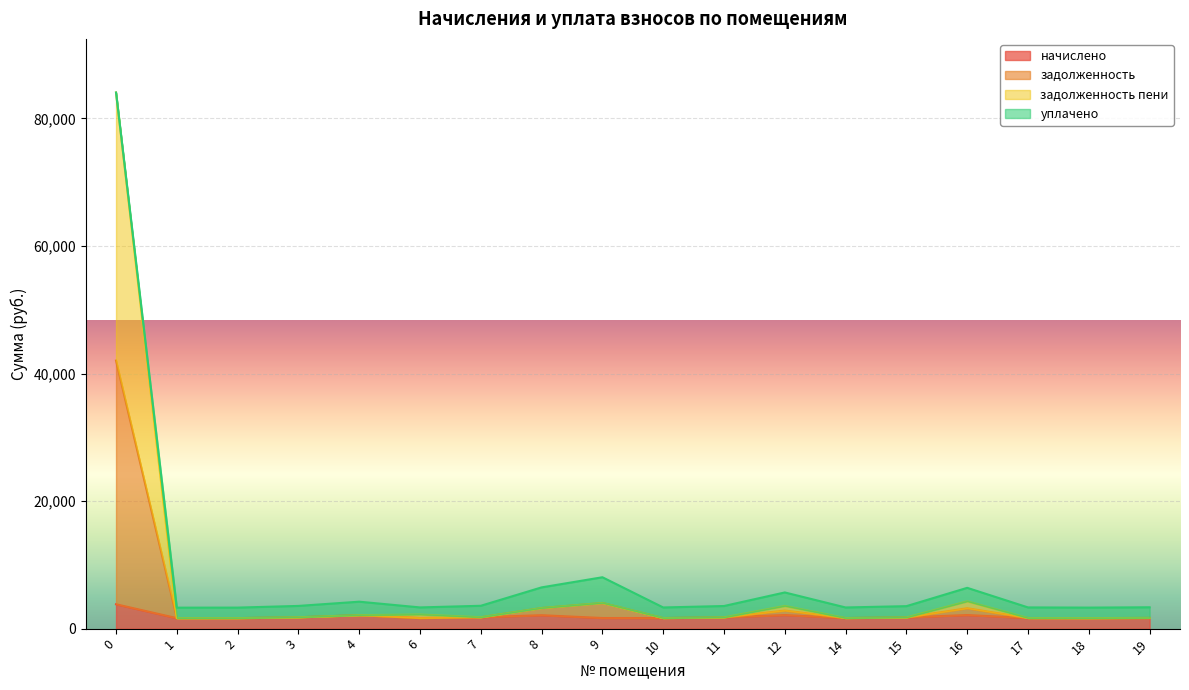

At how many categories does at least one series exceed 14344?

1